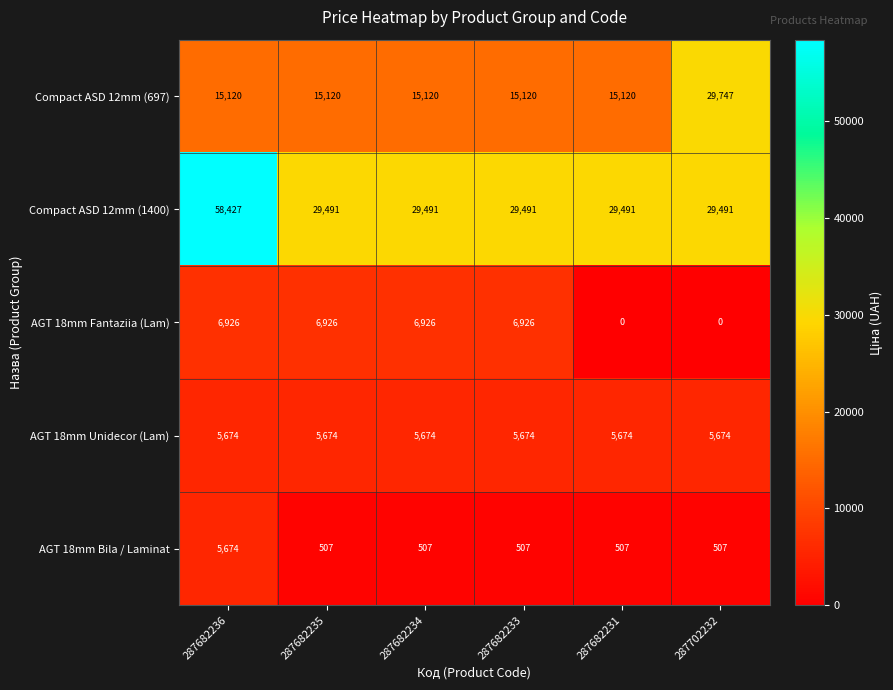

What is the difference between the highest and lowest values at 287682231?

29491